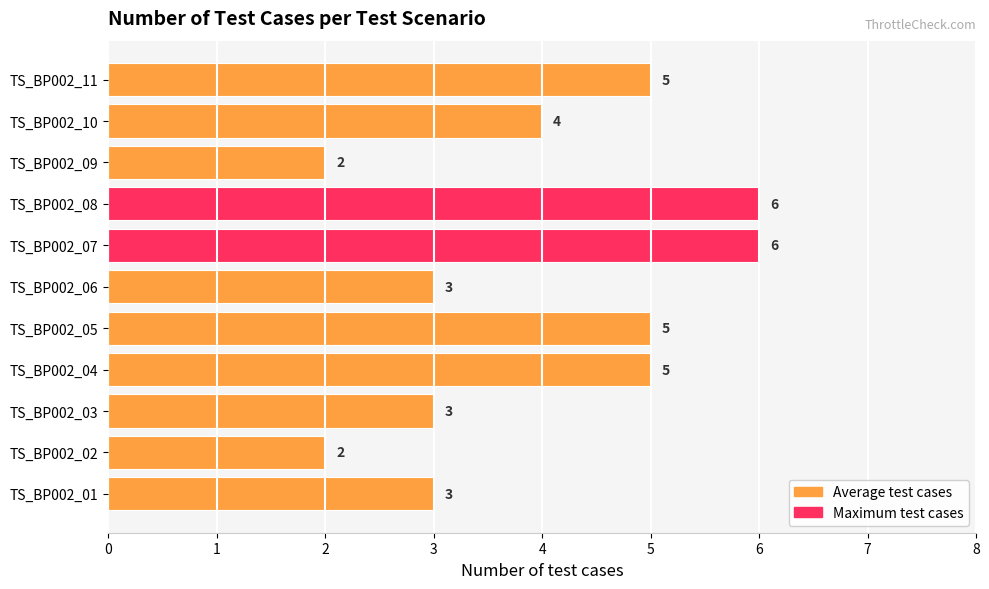

What is the change in value from TS_BP002_05 to TS_BP002_08?

+1